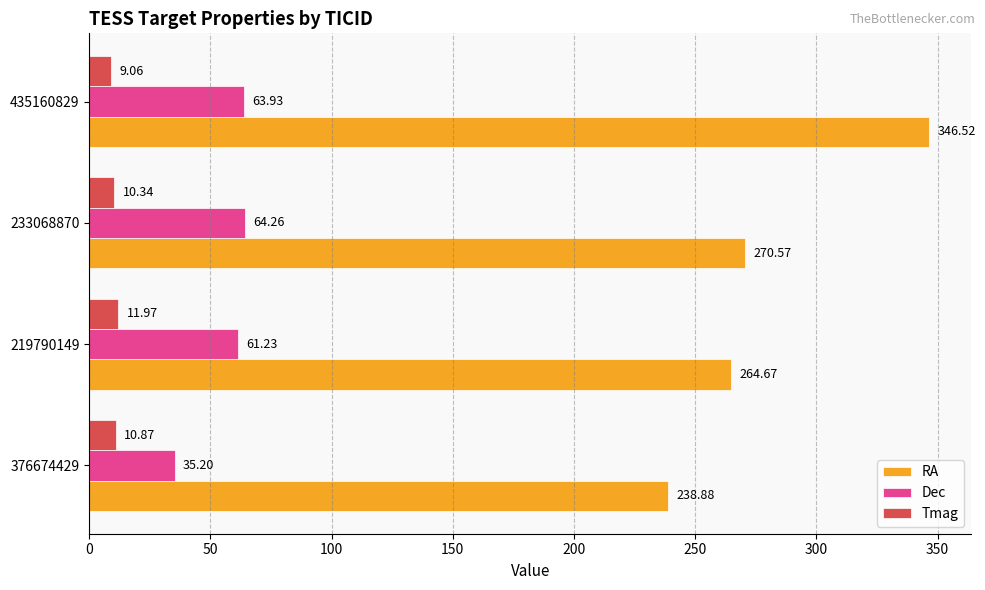

At how many categories does at least one series exceed 109?

4